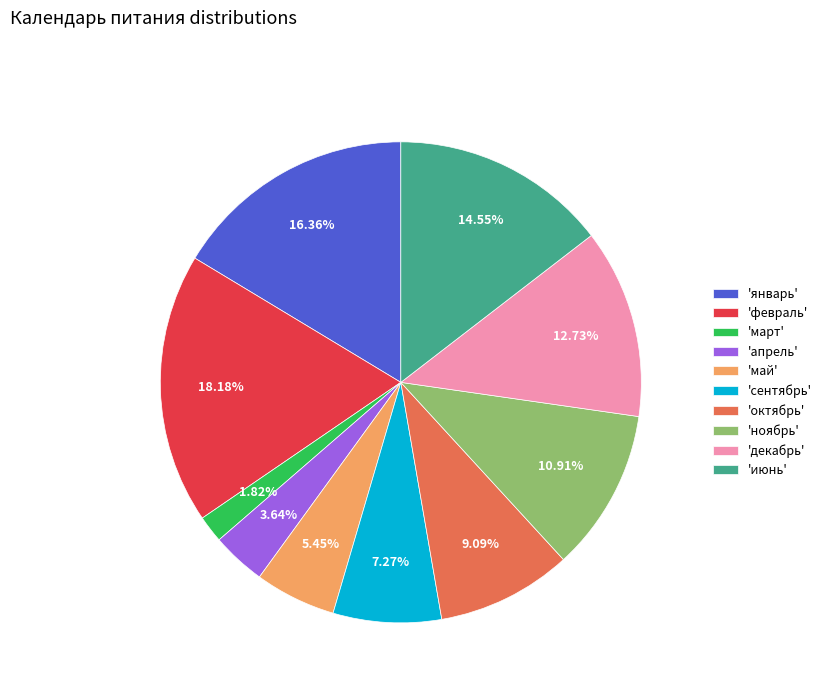

Which slice is the largest?

'февраль'